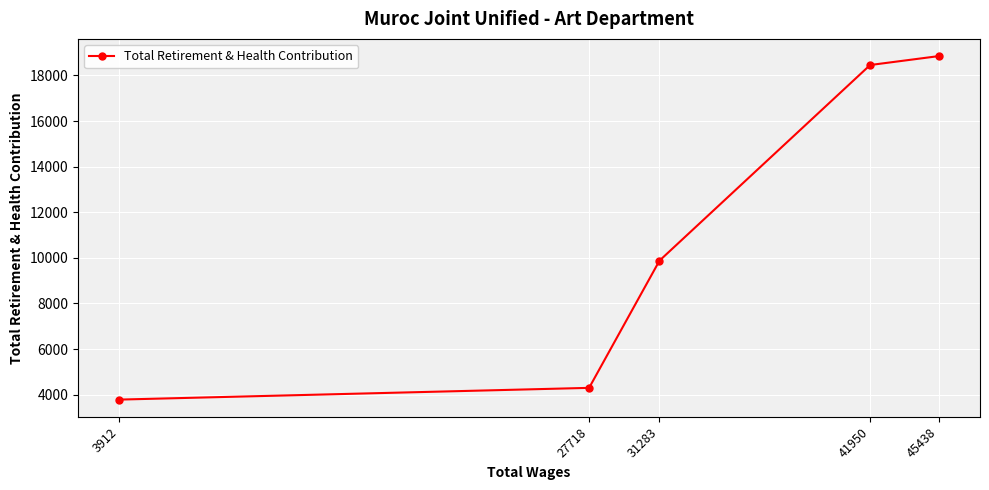

What is the smallest value displayed?

3783